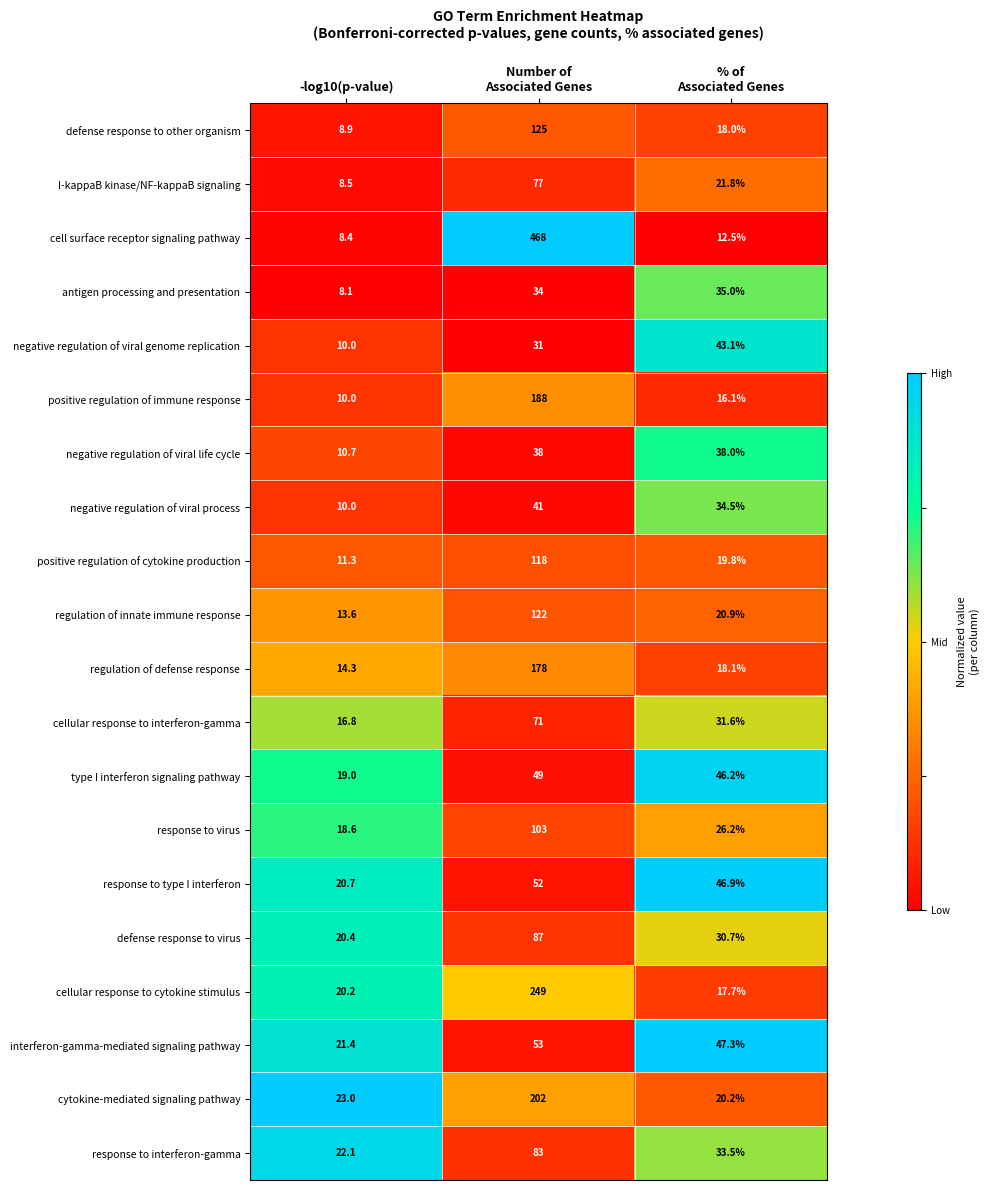

What is the difference between the maximum and second lowest values in the cellular response to cytokine stimulus series?

228.8